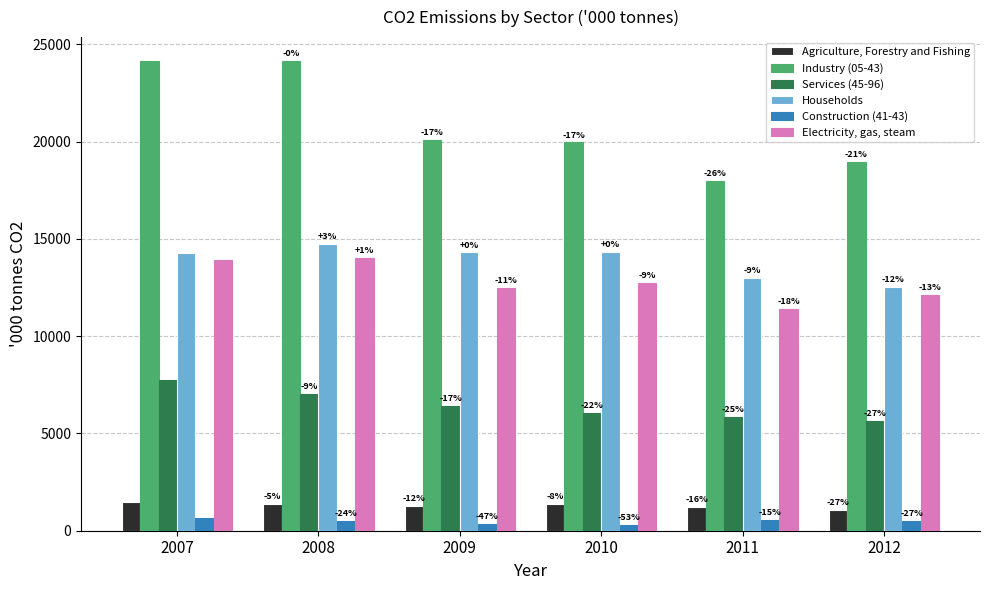

What are all the series names shown in the legend?

Agriculture, Forestry and Fishing, Industry (05-43), Services (45-96), Households, Construction (41-43), Electricity, gas, steam